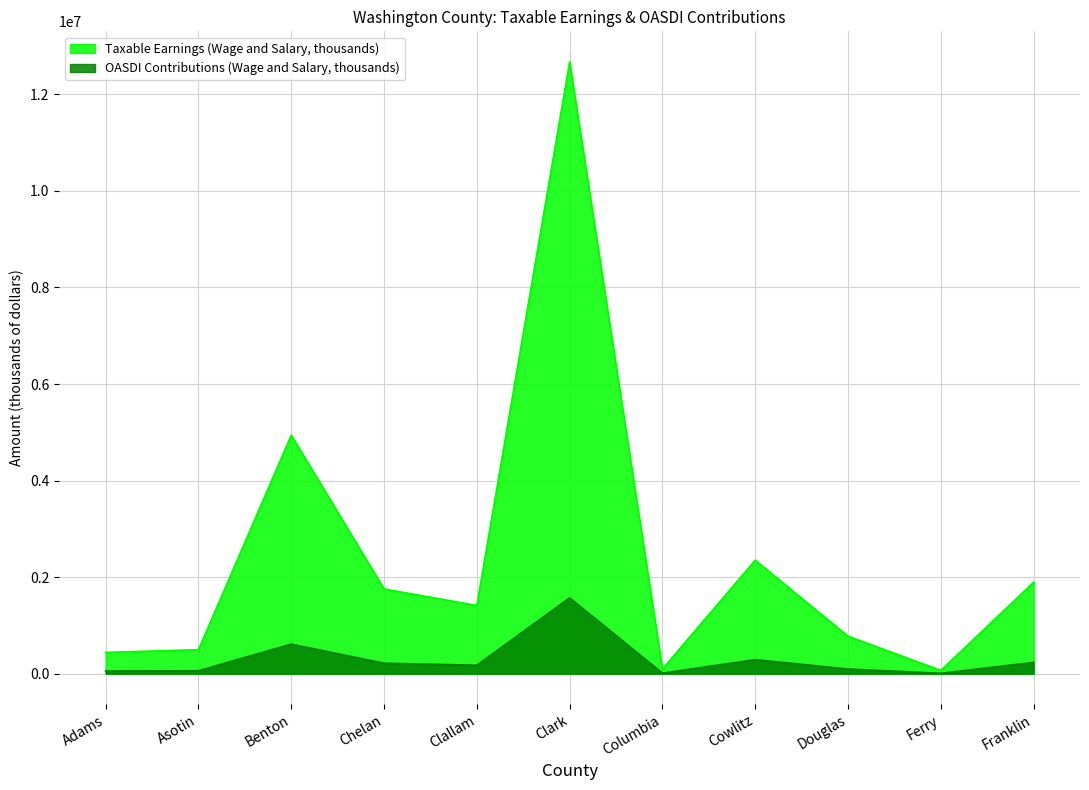

What is the smallest value displayed?

8437